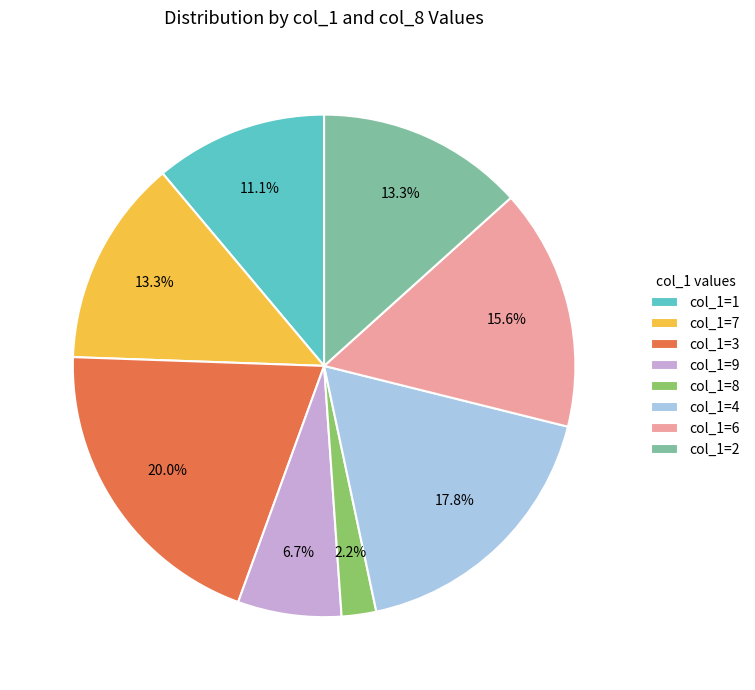

Is there any slice that represents more than half of the pie?

No